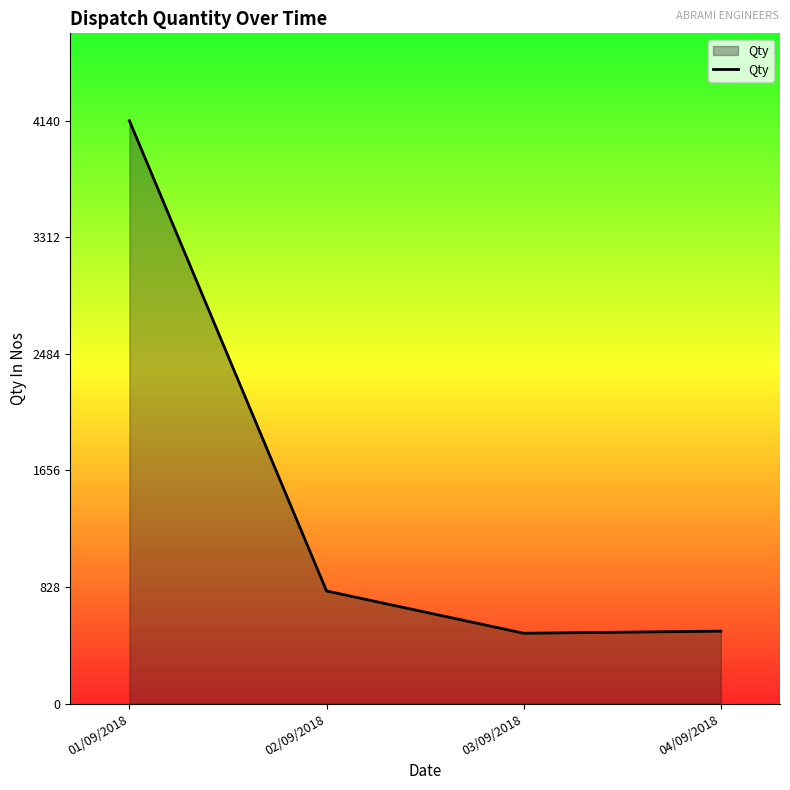

How many series are shown in this chart?

1